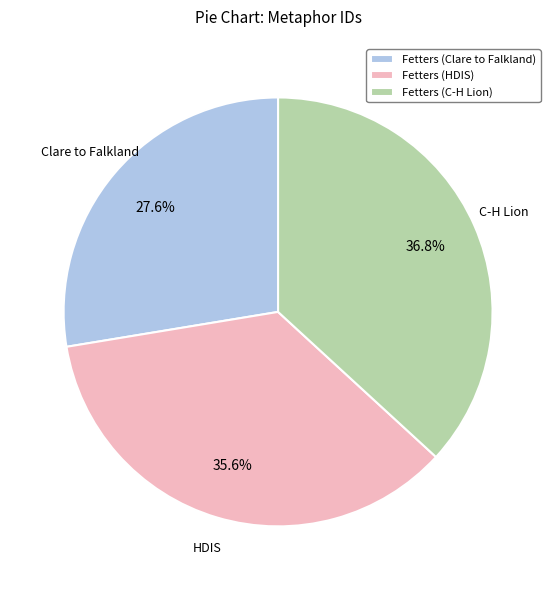

How many slices are in this pie chart?

3